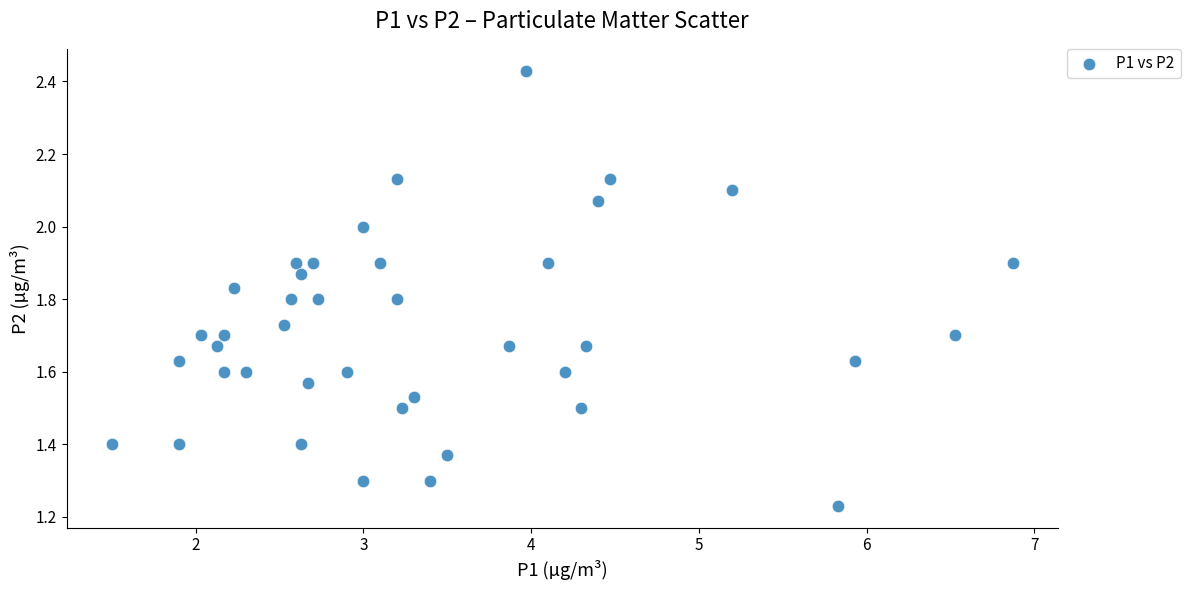

What is the range of X values (max minus min)?

5.4